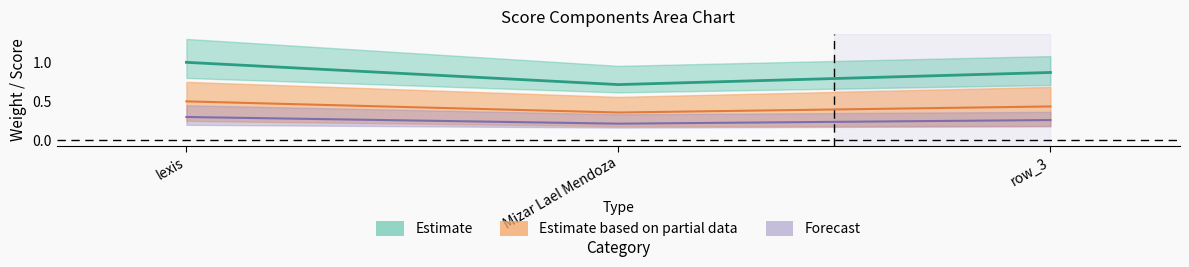

At how many categories does at least one series exceed 0?

3